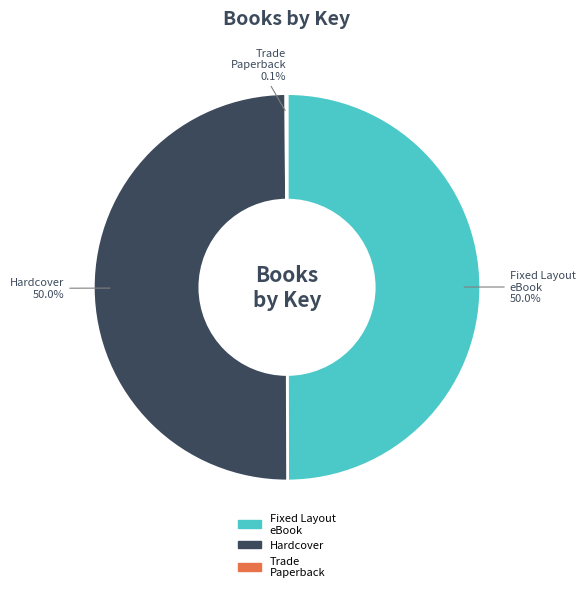

Combined, what portion of the pie is Hardcover and Fixed Layout eBook?

99.9%